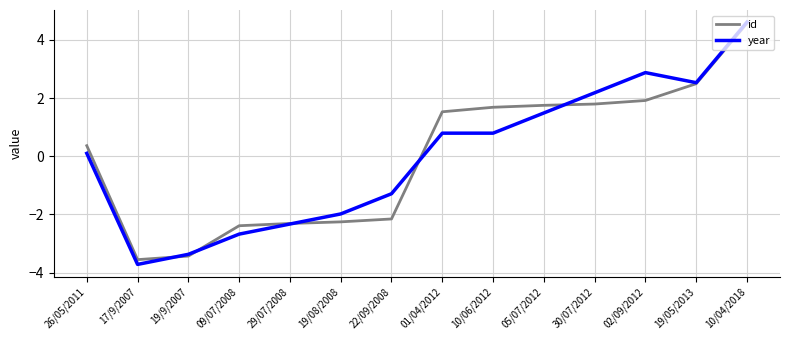

How many values in the year series exceed 0?

8